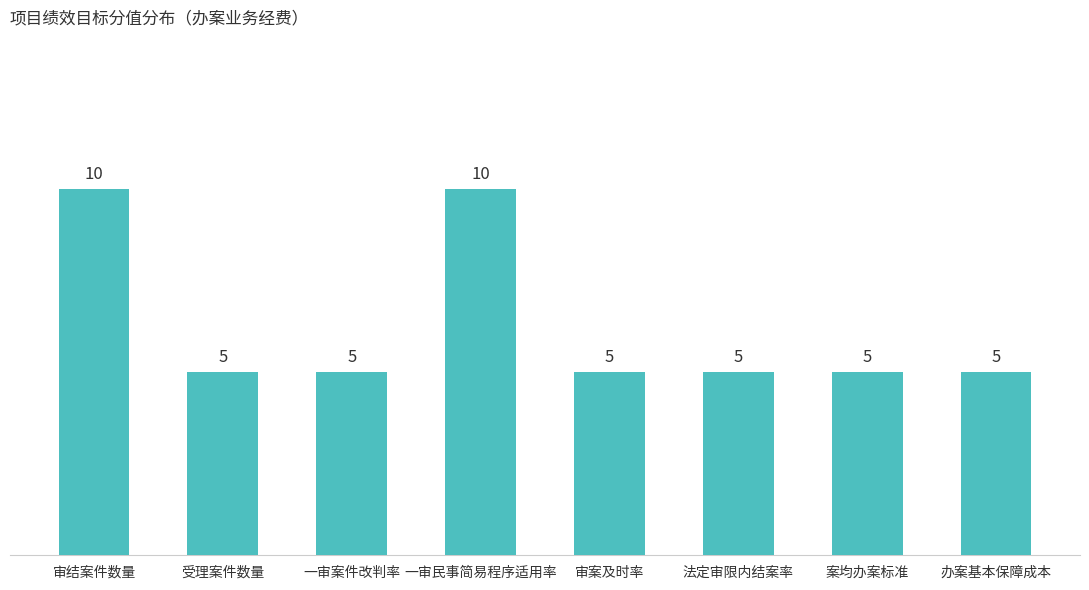

Count the values in the range 5 to 10.

8